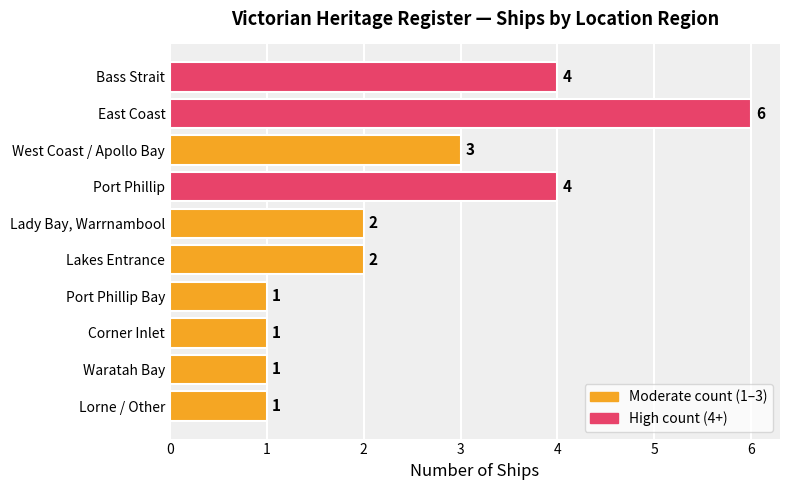

How many data points are less than 2?

4